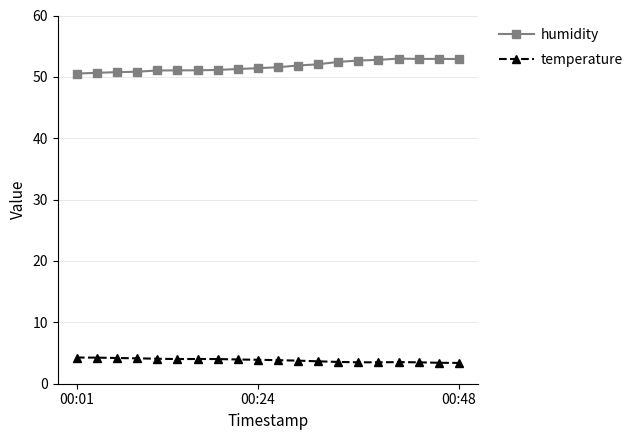

What is the value of the temperature point at the 12th from the left?

3.8